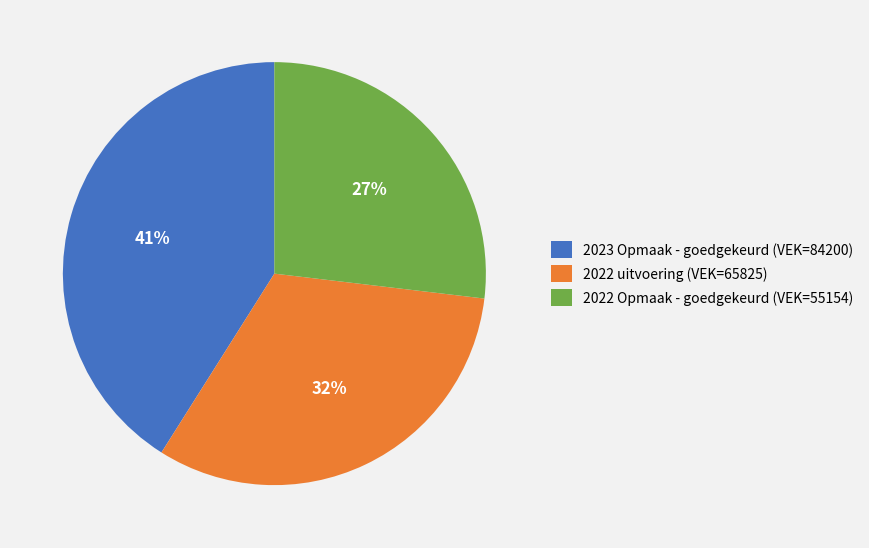

Rank the categories by value from highest to lowest.

2023 Opmaak - goedgekeurd (VEK=84200), 2022 uitvoering (VEK=65825), 2022 Opmaak - goedgekeurd (VEK=55154)